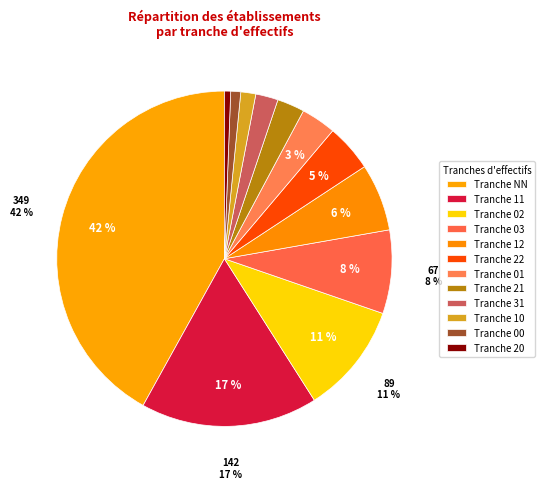

Rank the categories by value from lowest to highest.

20, 00, 10, 31, 21, 01, 22, 12, 03, 02, 11, NN